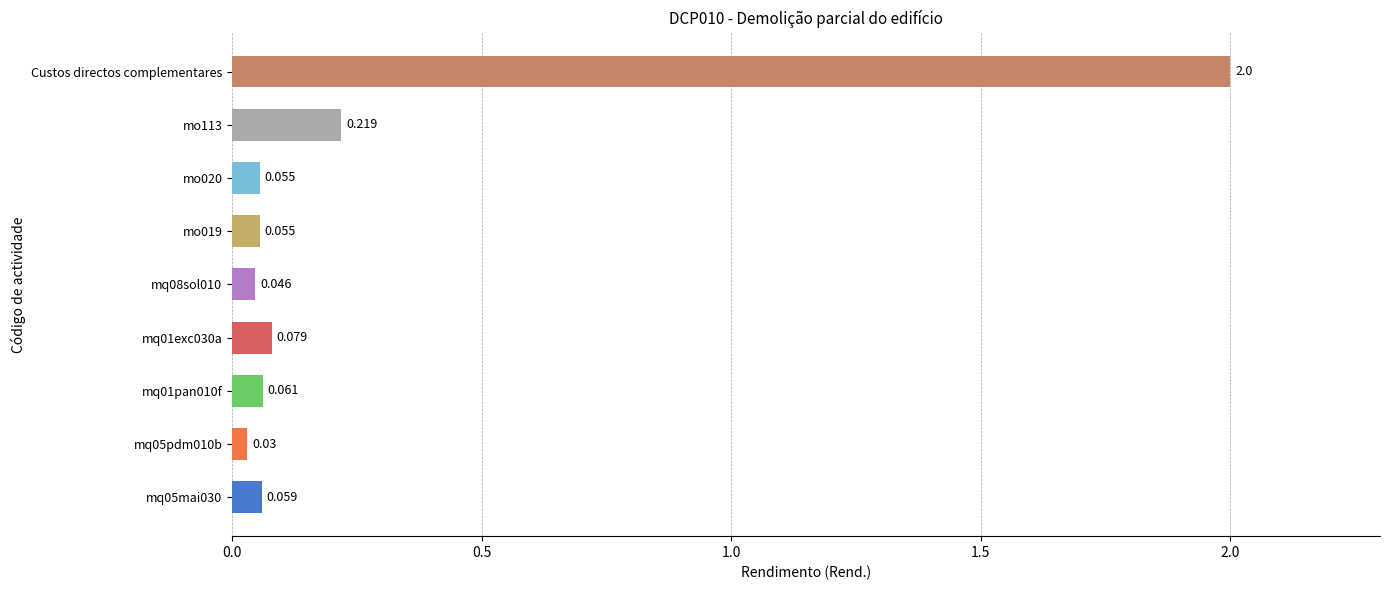

At which category does the chart reach its peak across all series?

Custos directos complementares